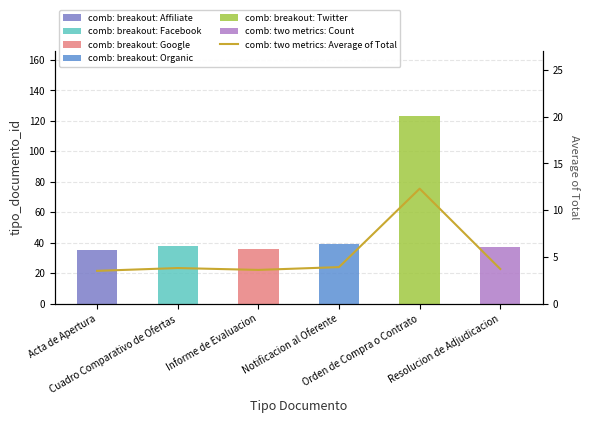

Reading left to right, extract all data points from this chart.

3.5	3.8	3.6	3.9	12.3	3.7